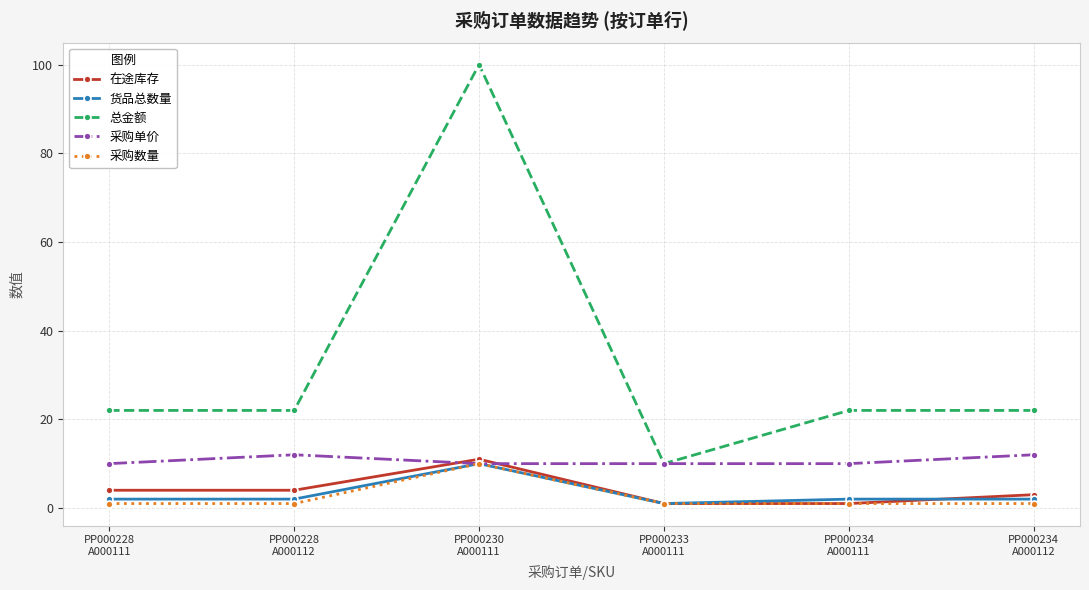

At PP000228
A000111, list the series in order from smallest to largest.

采购数量, 货品总数量, 在途库存, 采购单价, 总金额